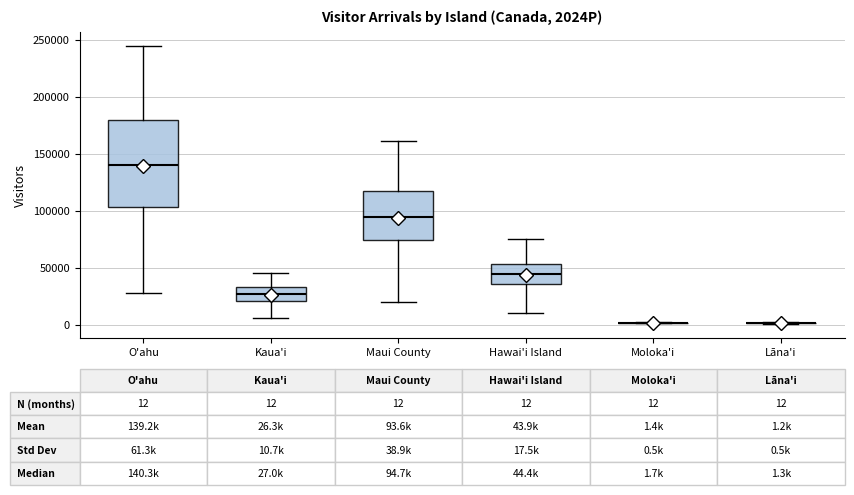

Comparing the boxes themselves (not the whiskers), which one is the tallest?

O'ahu